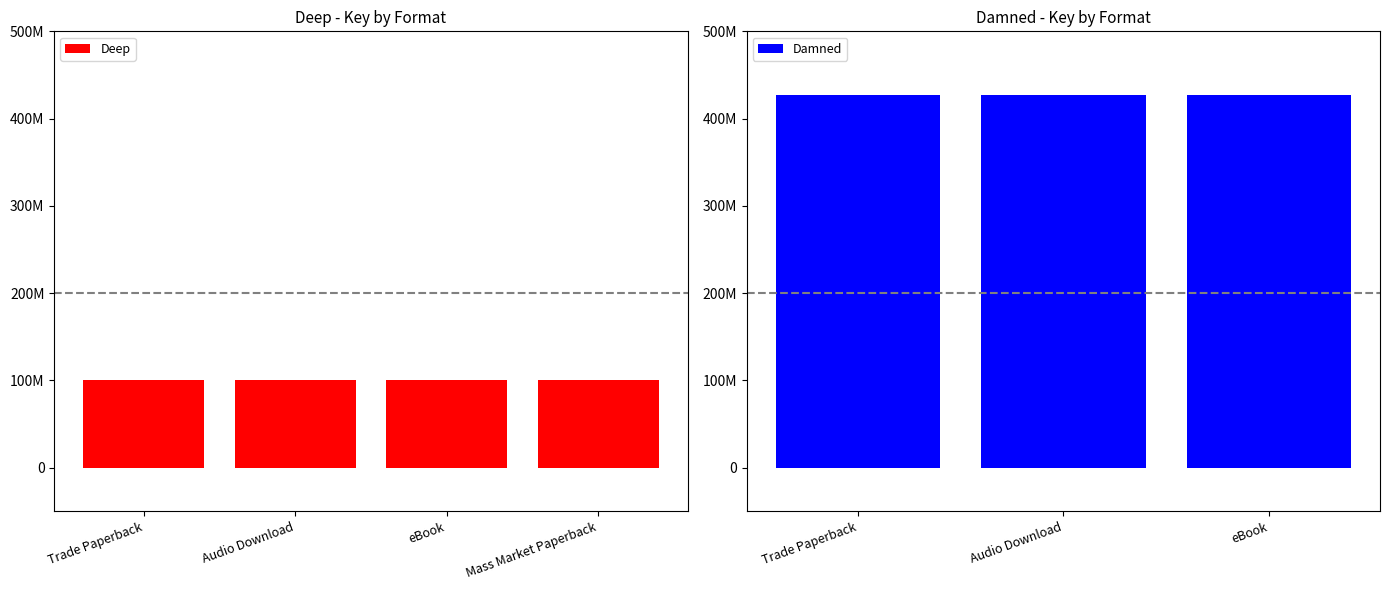

The Deep series shows 100275423 at eBook. True or false?

True